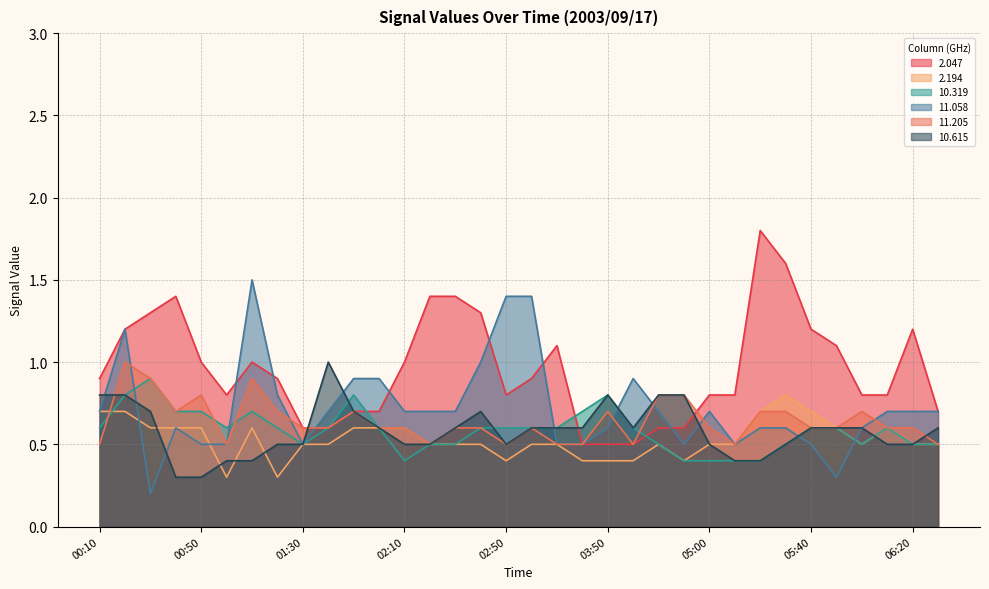

True or false:   2.194 and   2.047 intersect in this chart.

False